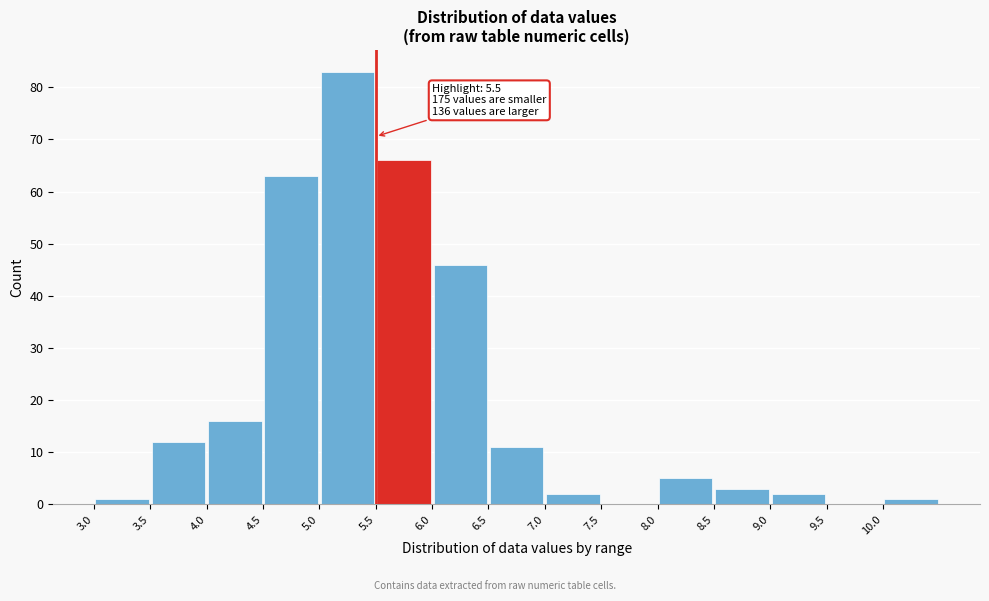

Over which range of the x-axis is the bar tallest?

5.0 to 5.5